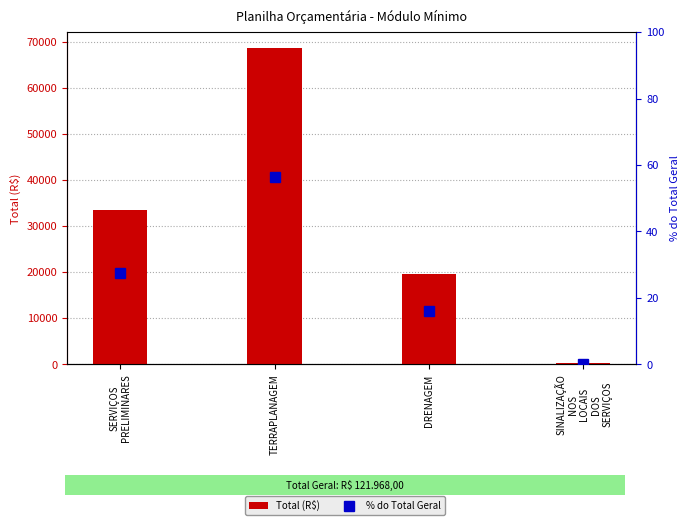

List the labels in order of Total (R$) value, smallest first.

SINALIZAÇÃO
NOS
LOCAIS
DOS
SERVIÇOS, DRENAGEM, SERVIÇOS
PRELIMINARES, TERRAPLANAGEM